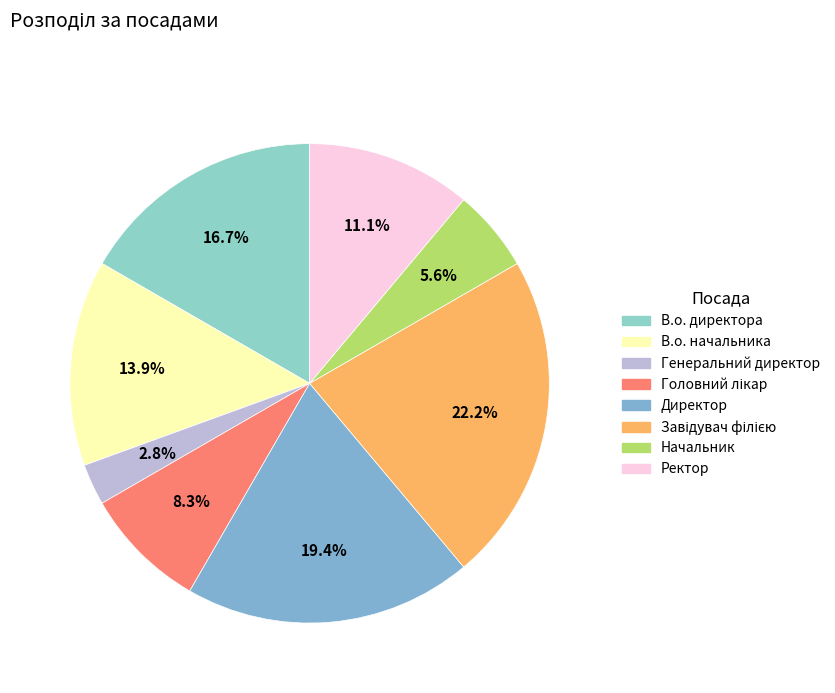

Do Ректор and Головний лікар together represent more than half of the pie?

No